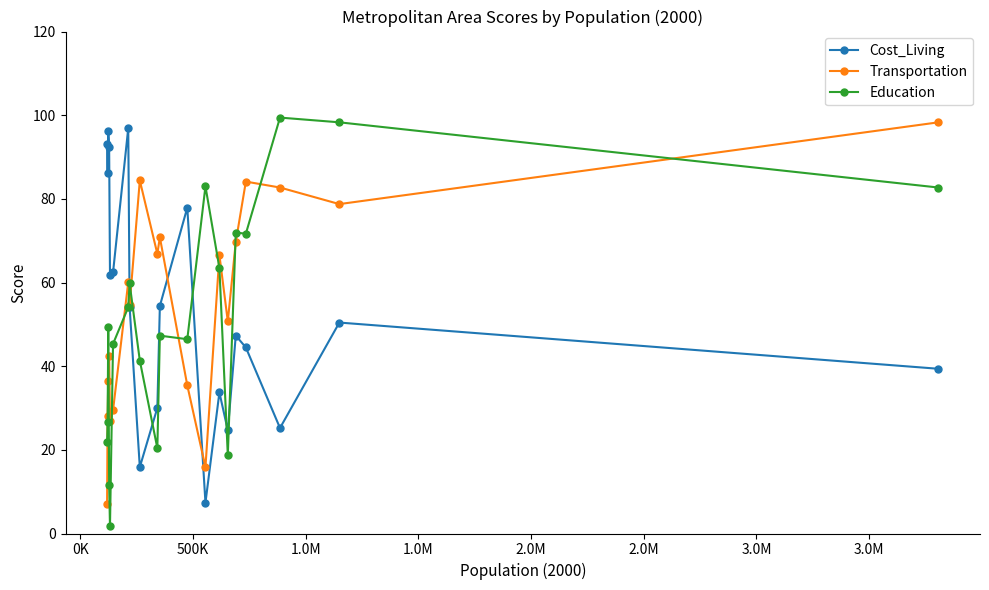

How many values in the Transportation series exceed 60?

10